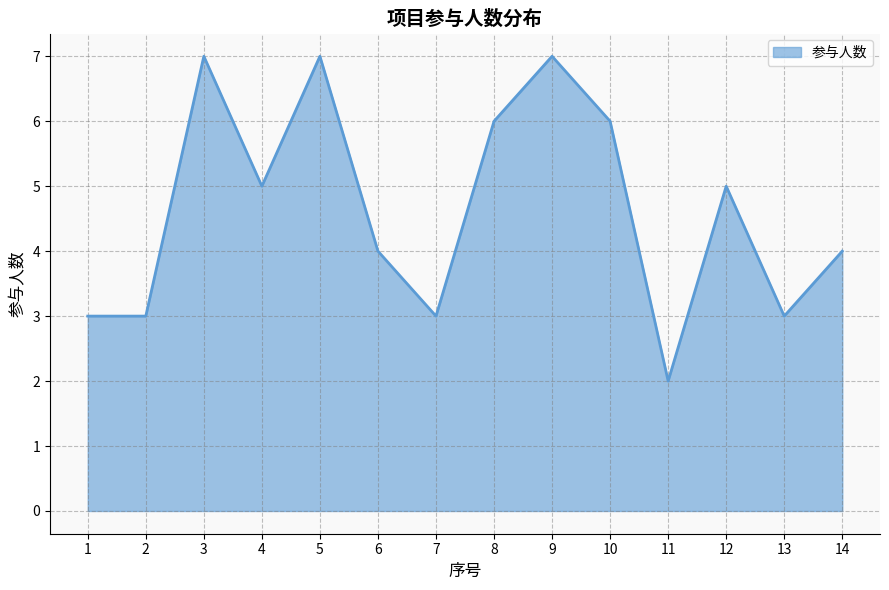

True or false: the data shows 3 at 7.

True